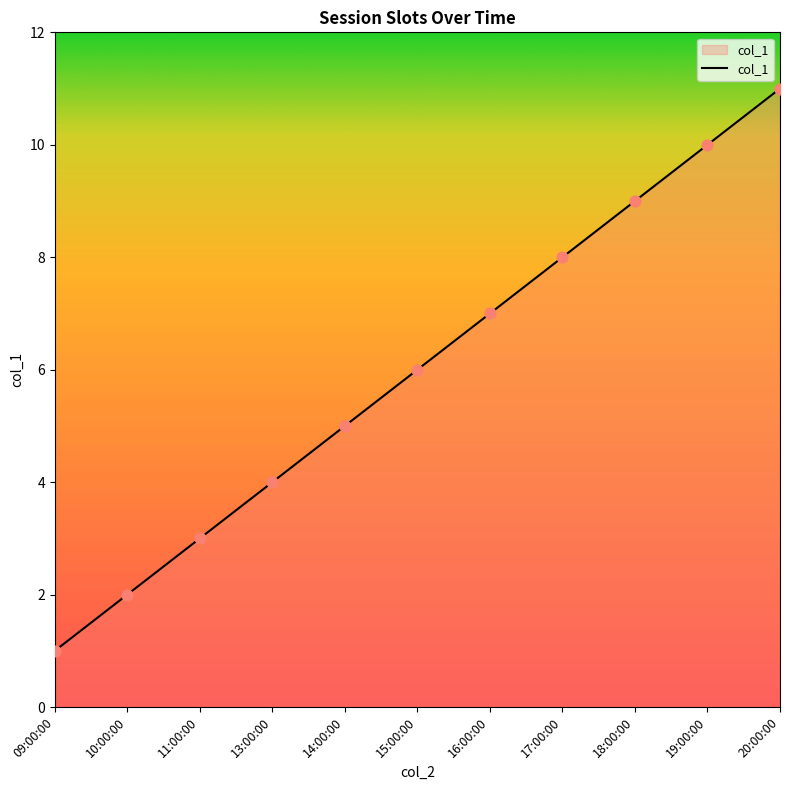

What is the change in value from 15:00:00 to 17:00:00?

+2